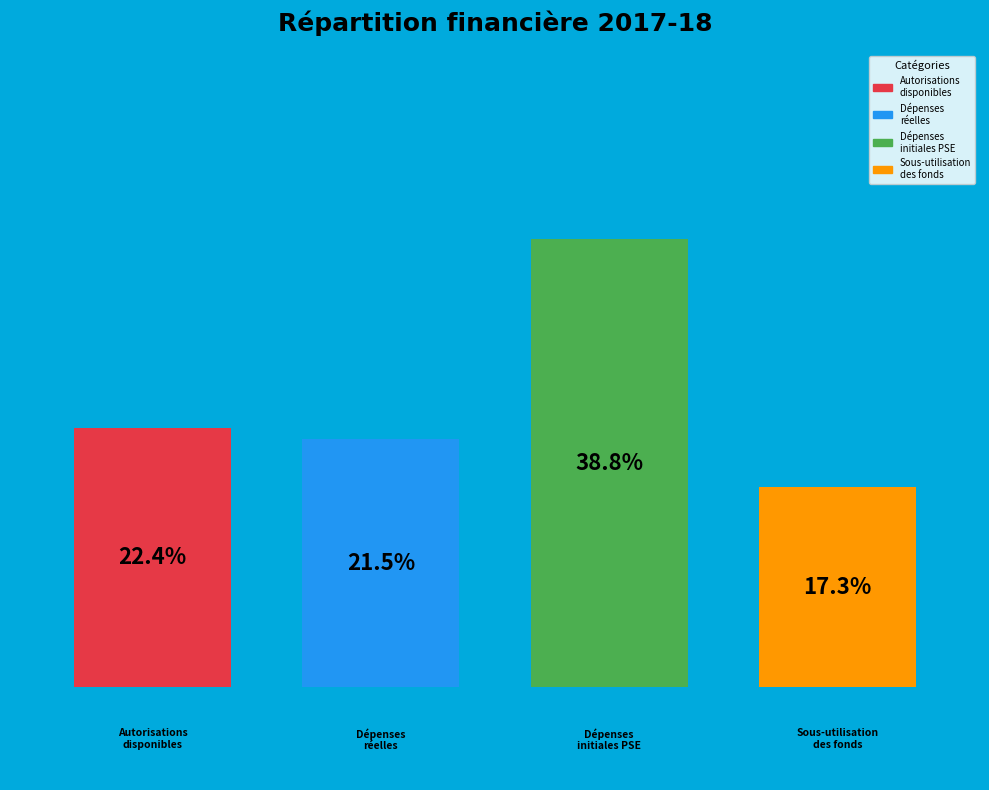

How many bars are there in total?

4